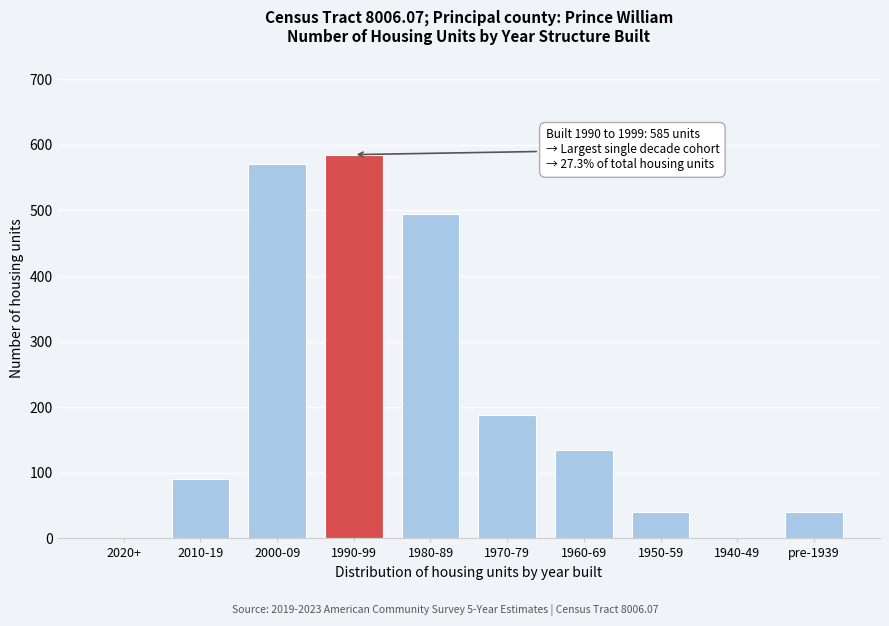

At which label is the value closest to 292?

1970-79